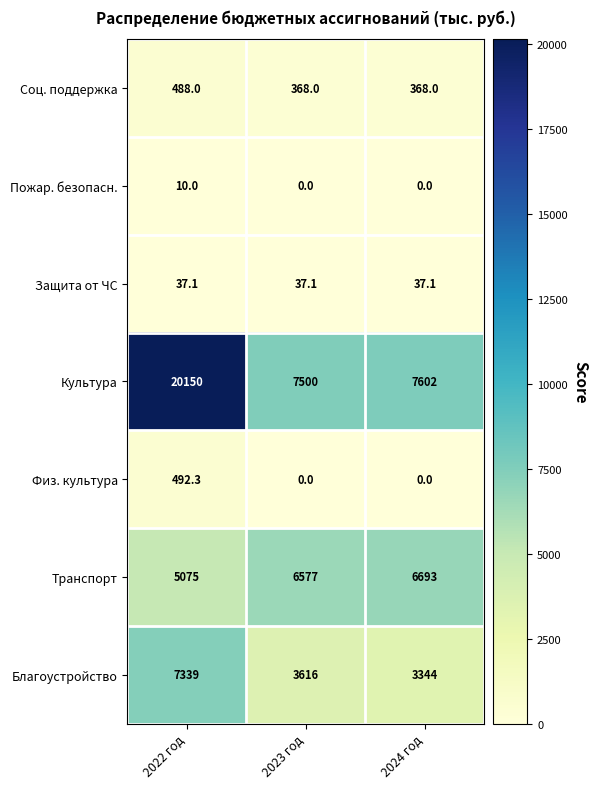

Which label corresponds to the largest value in the chart?

2022 год